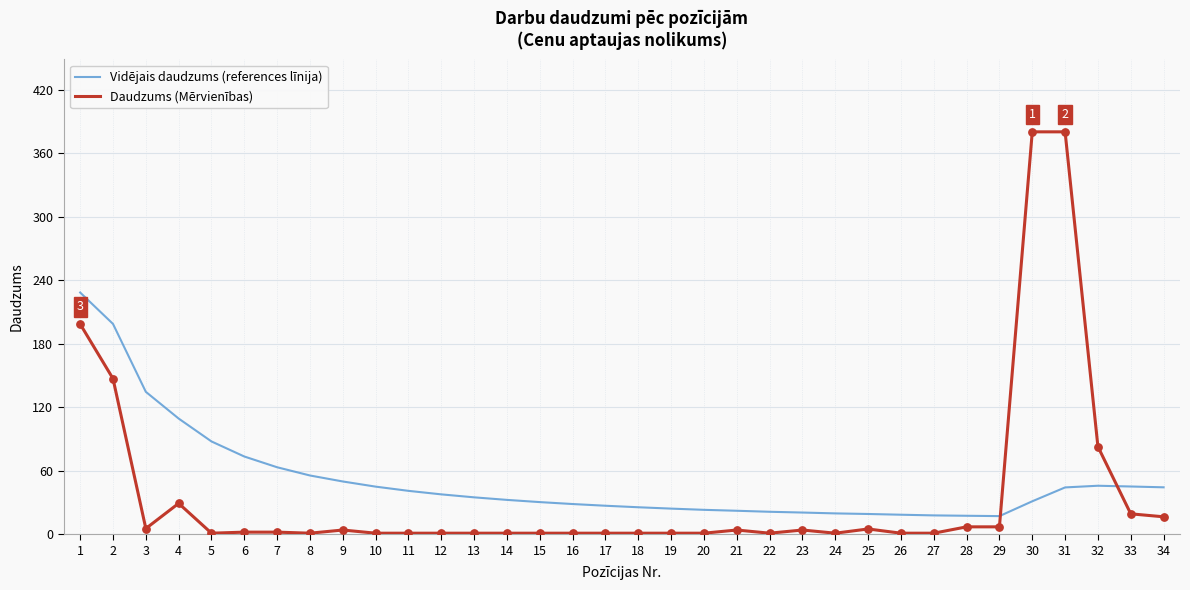

Which series has the largest total across all categories?

Vidējais daudzums (references līnija)